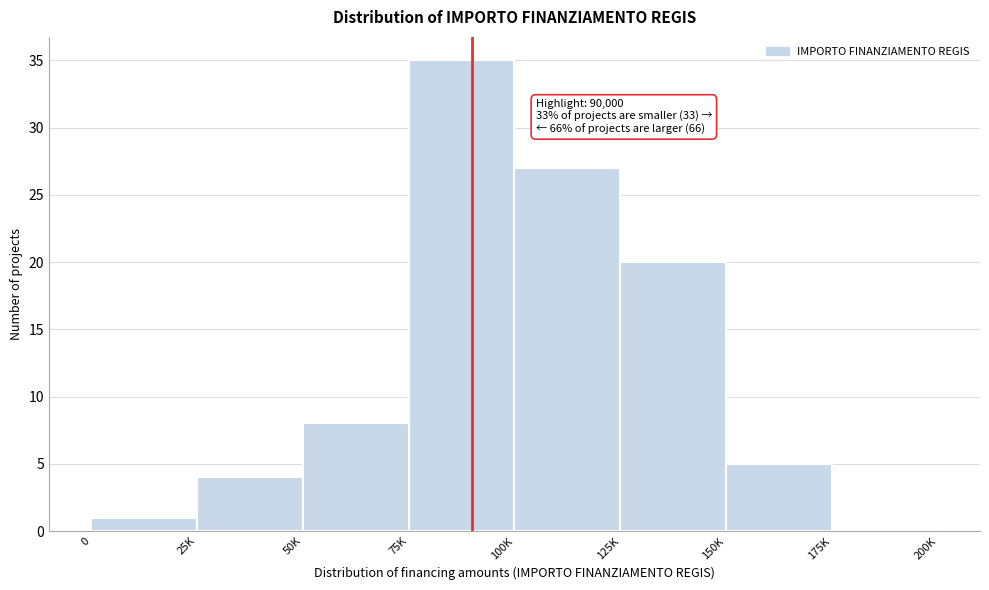

Reading left to right, what are all the values shown in this chart?

0=1	25K=4	50K=8	75K=35	100K=27	125K=20	150K=5	175K=0